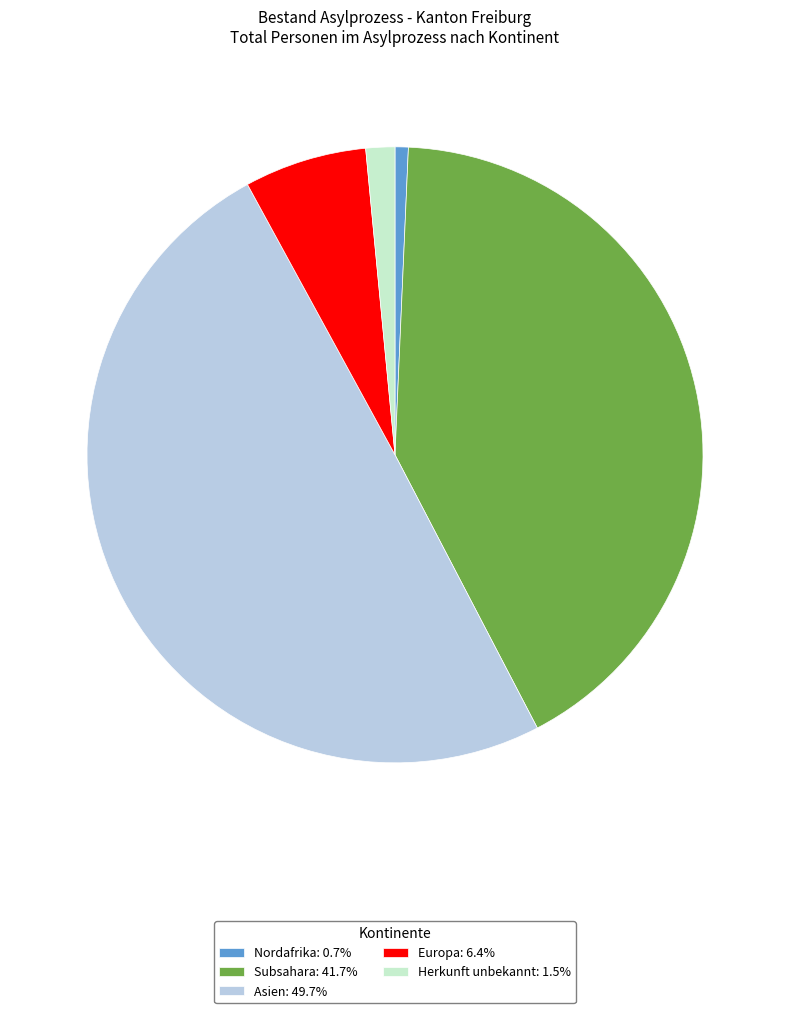

Is the sum of Herkunft unbekannt: 1.5% and Subsahara: 41.7% greater than half?

No